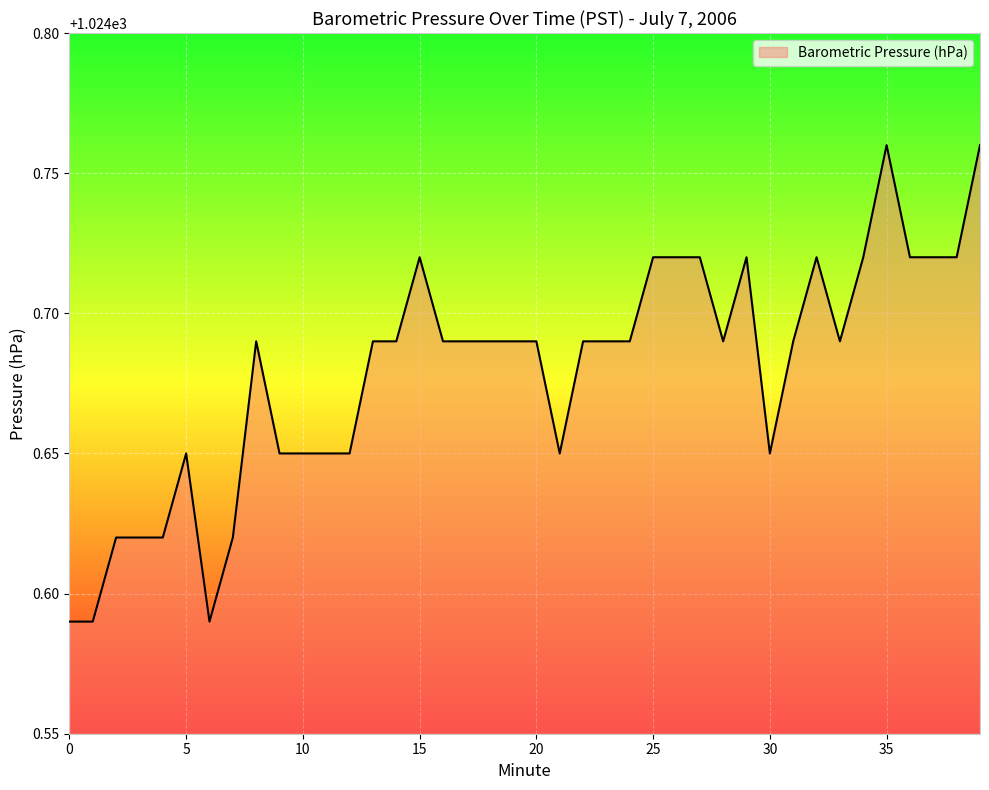

What is the maximum value shown in the chart?

1024.8